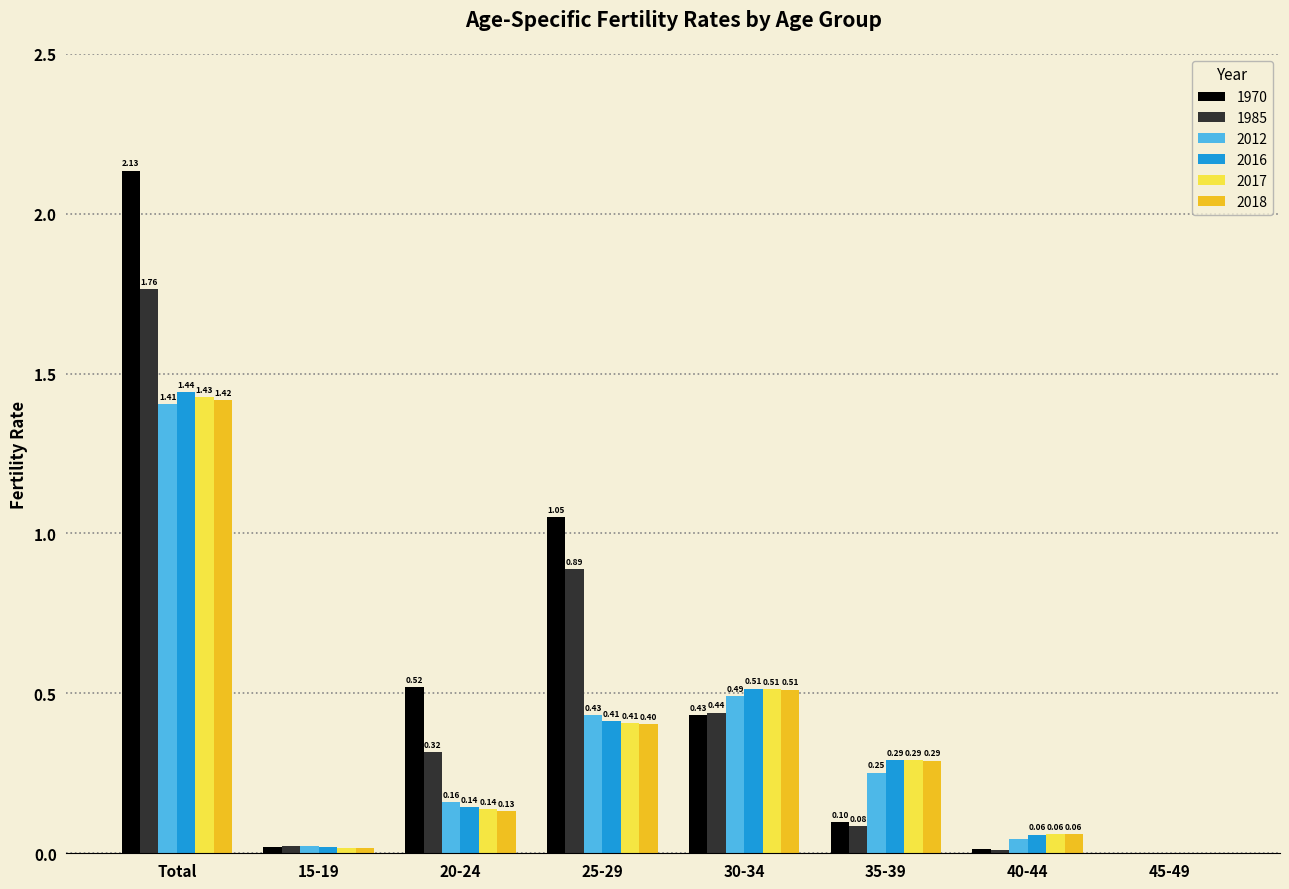

At which category is the sum across all series the highest?

Total